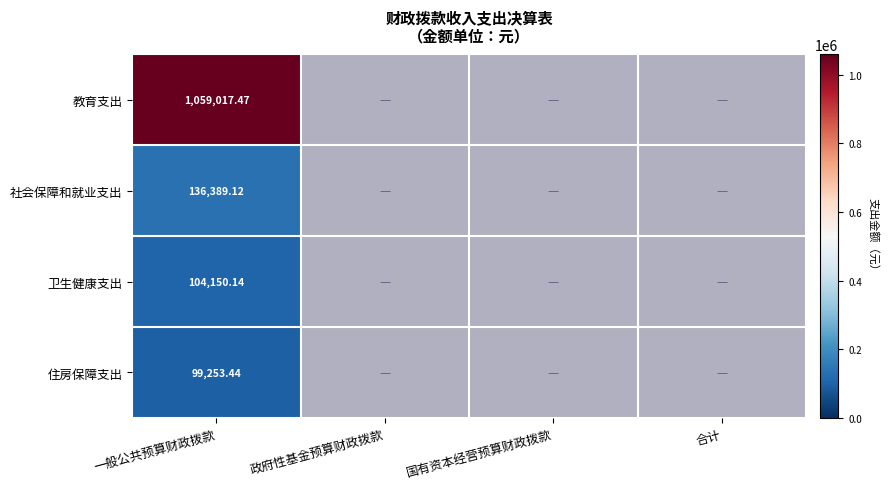

At 一般公共预算财政拨款, list the series in order from largest to smallest.

教育支出, 社会保障和就业支出, 卫生健康支出, 住房保障支出